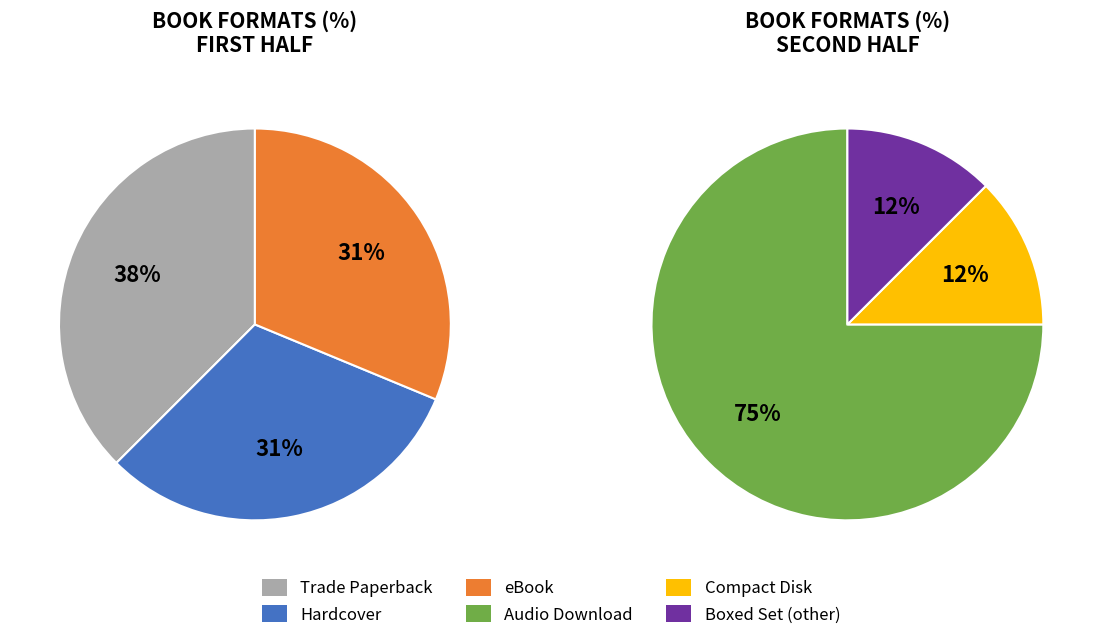

Which slice is the smallest?

Compact Disk